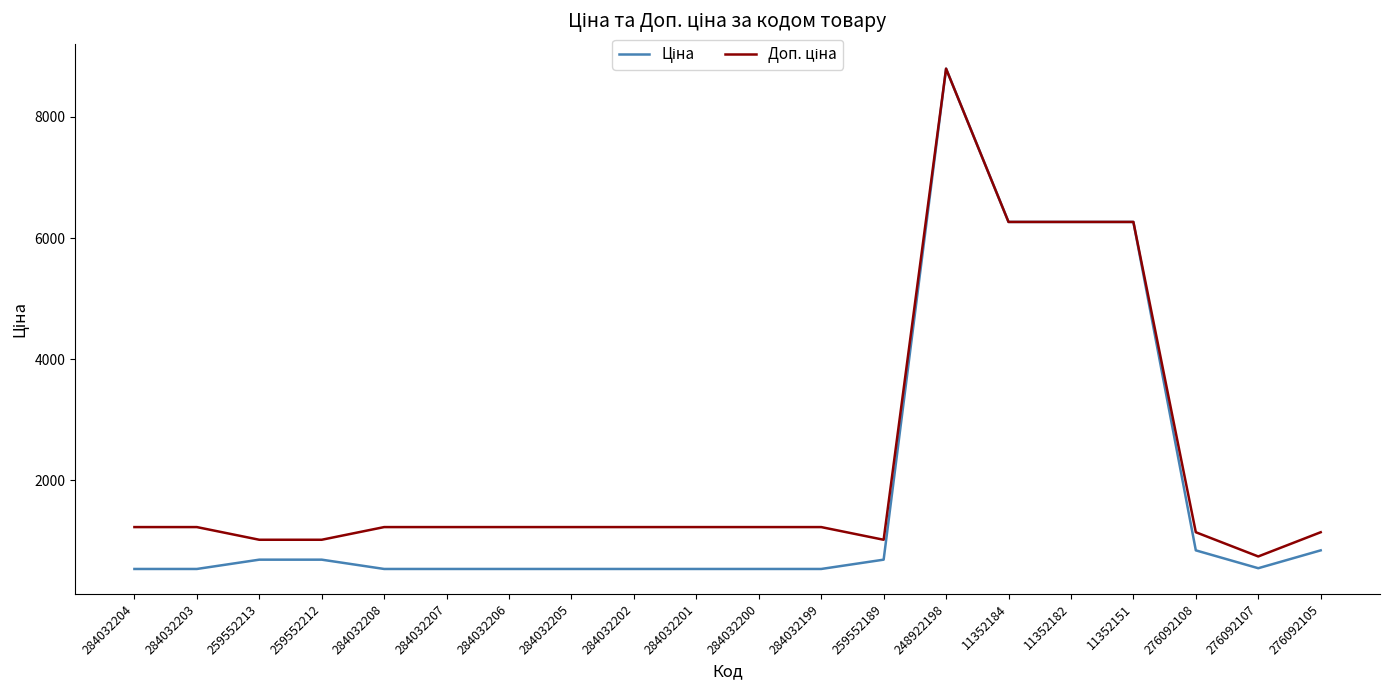

What is the spread (max minus min) of values at 284032200?

691.7